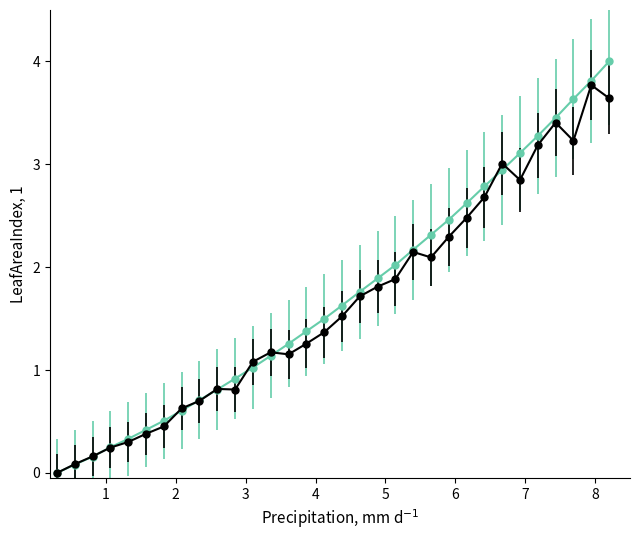

What is the greatest value displayed?

4.0